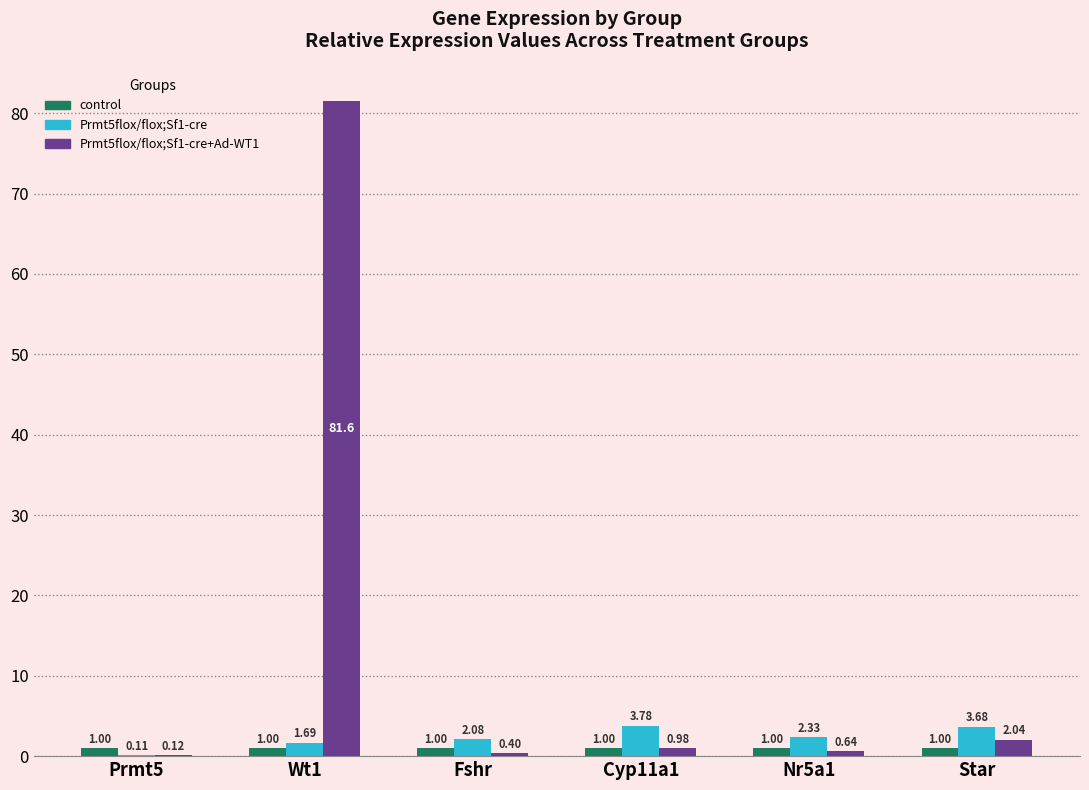

What is the greatest value displayed?

81.6